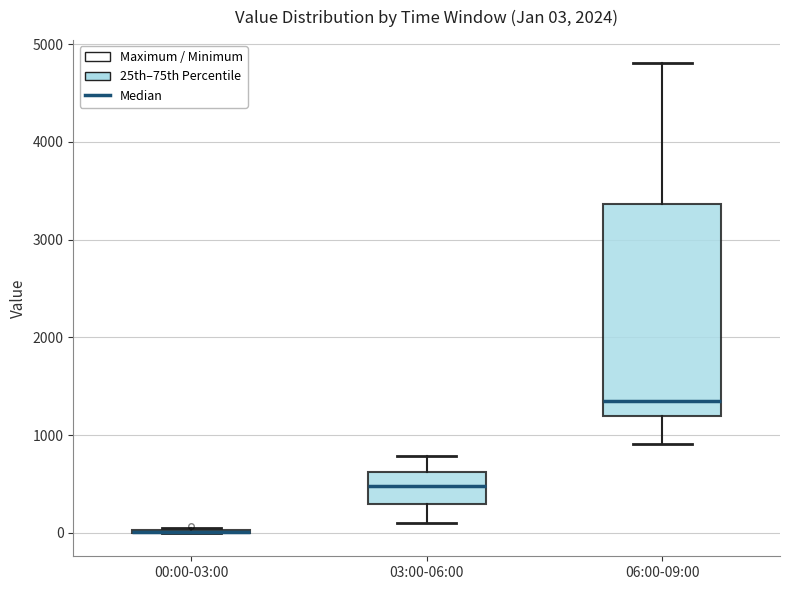

Comparing the boxes themselves (not the whiskers), which one is the tallest?

06:00-09:00